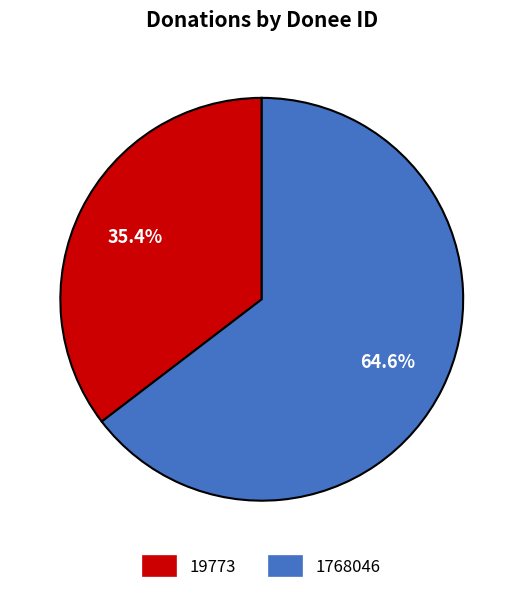

To the nearest percent, what percentage of the pie is 1768046?

65%